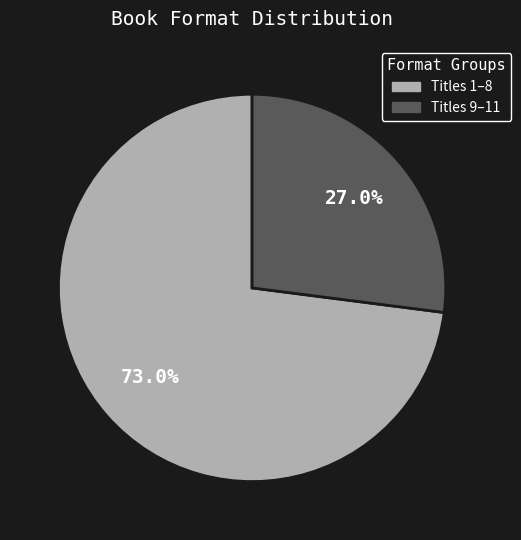

Is there a majority slice in this chart?

Yes